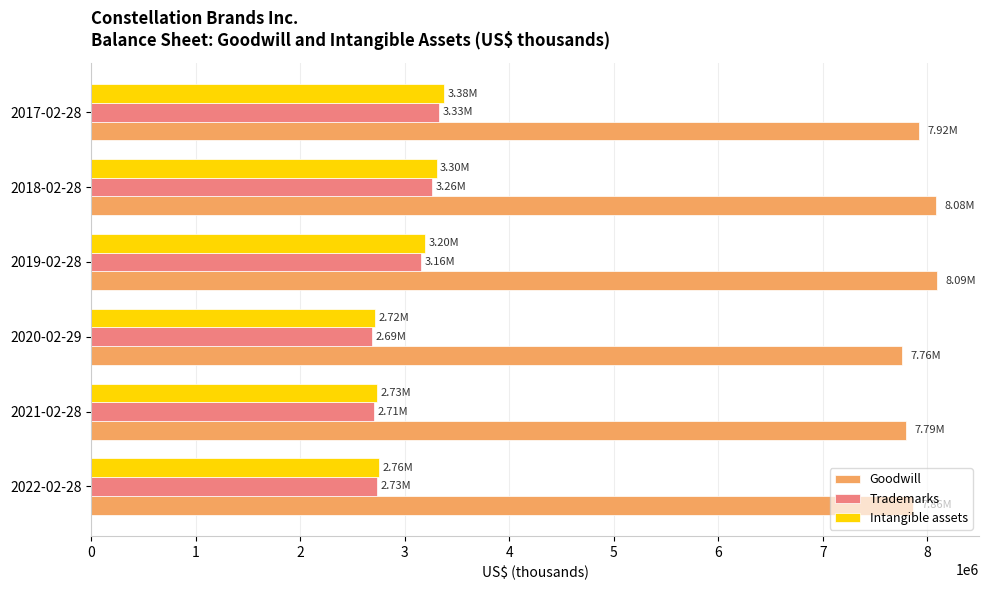

At how many categories does at least one series exceed 6149464?

6